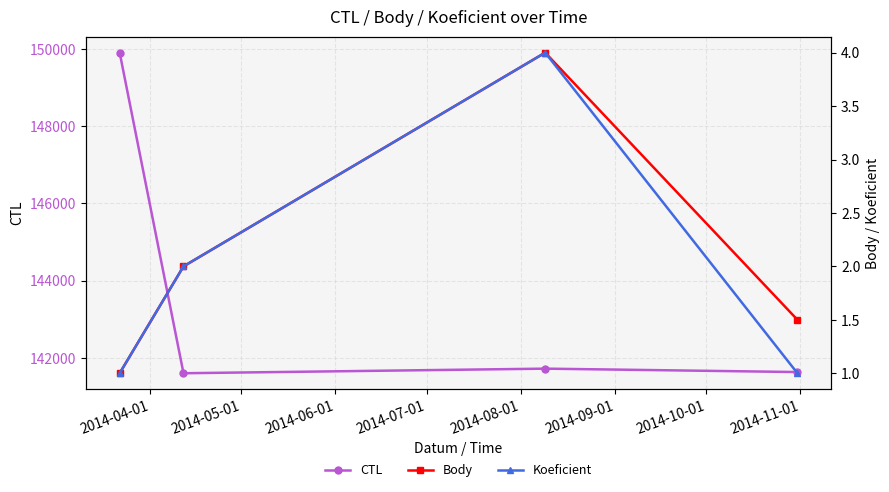

At how many categories does at least one series exceed 64427?

4